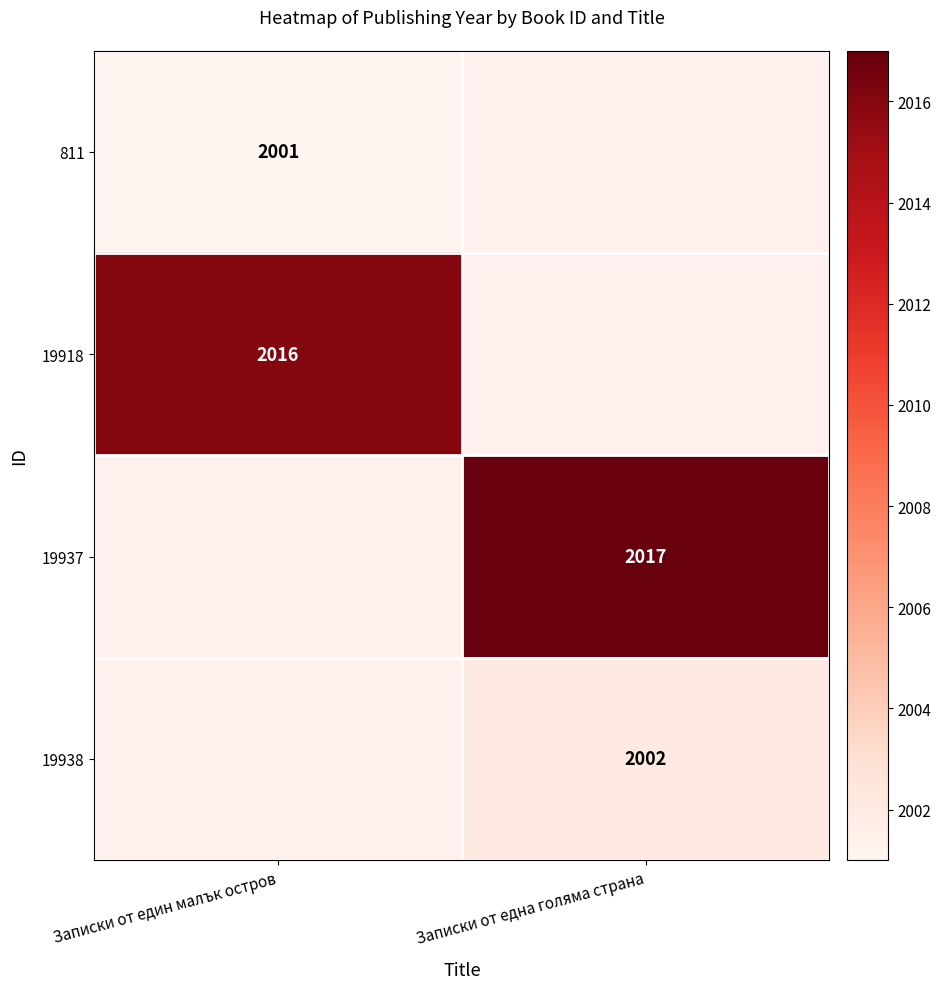

True or false: 19937 has a value of 2017 at Записки от една голяма страна.

True